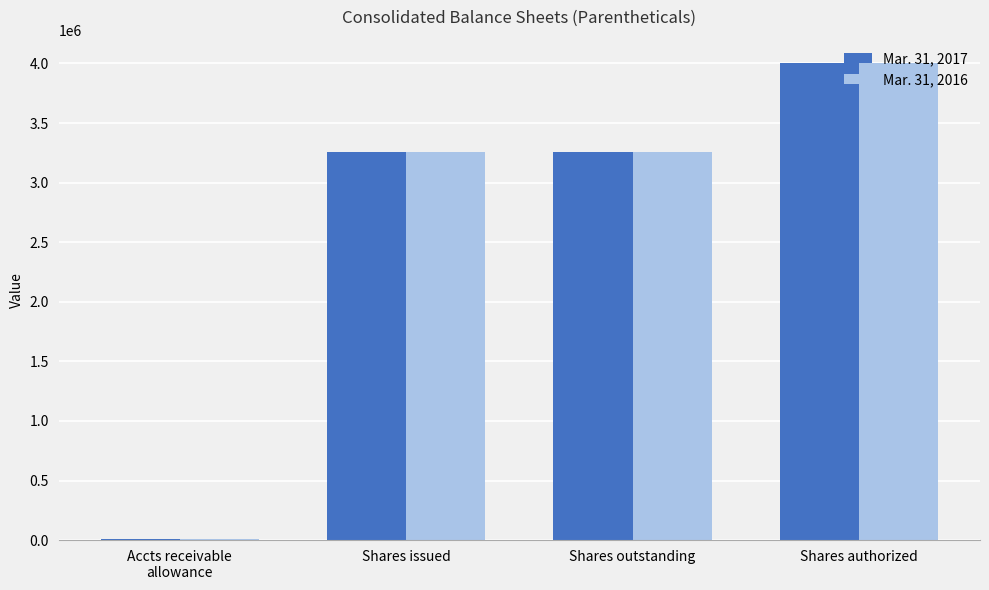

The Mar. 31, 2017 series shows 4000000 at Shares authorized. True or false?

True